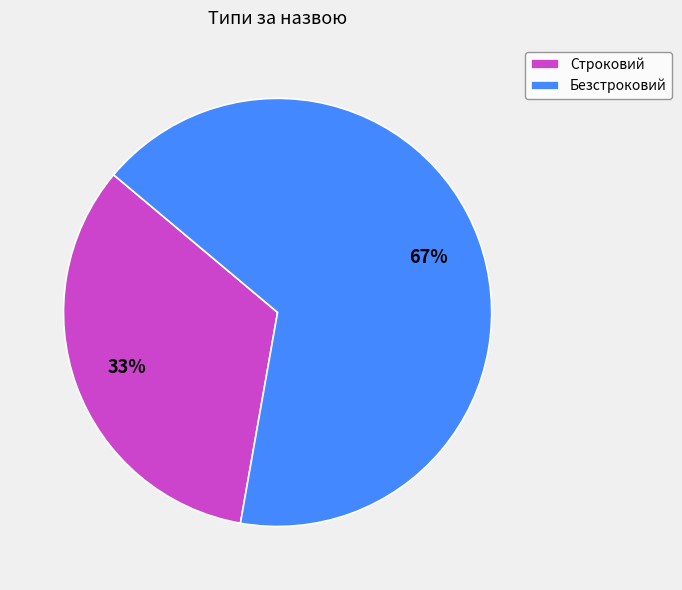

To the nearest percent, what is the combined percentage of Строковий and Безстроковий?

100%